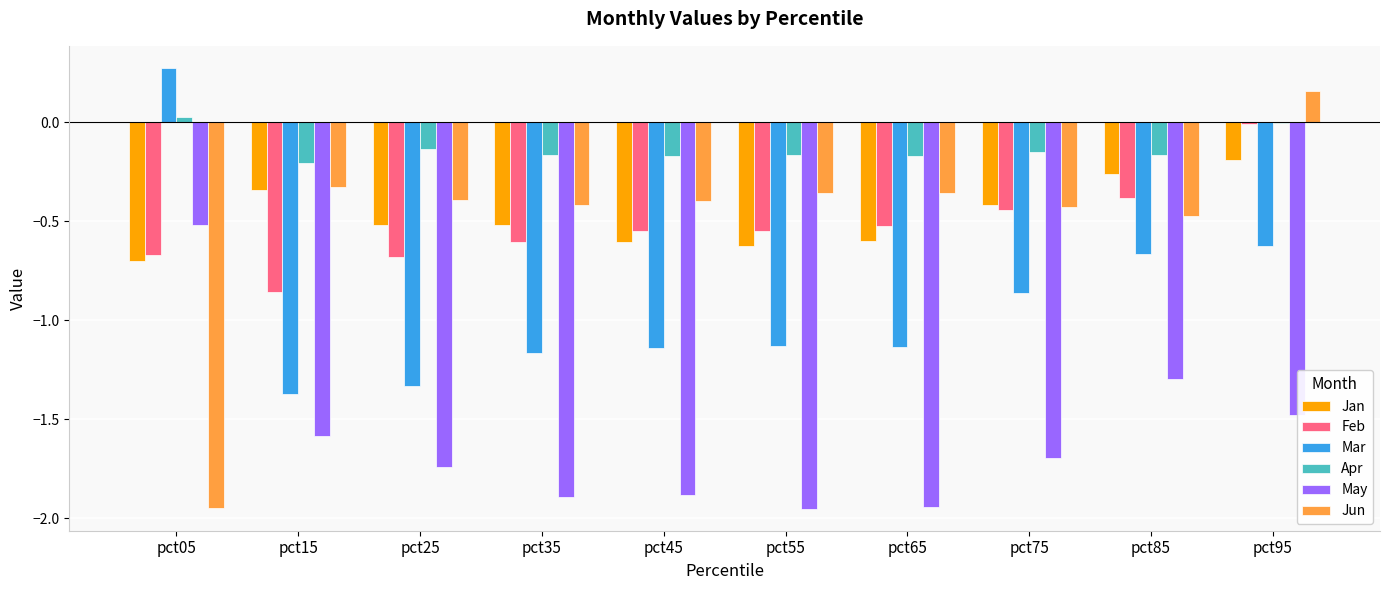

What is the sum of the Jun values at pct35 and pct55?

-0.8